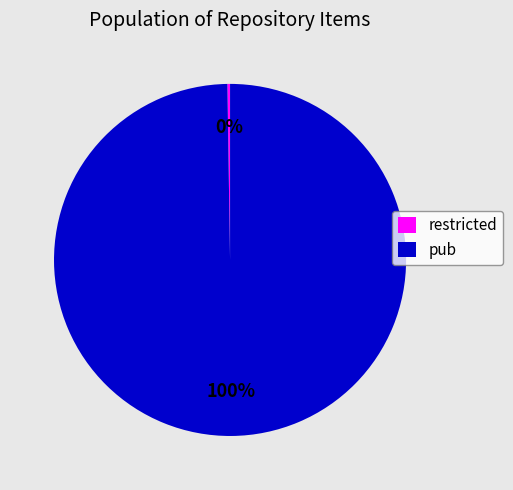

To the nearest percent, what is the difference between the largest and smallest slice percentages?

100%